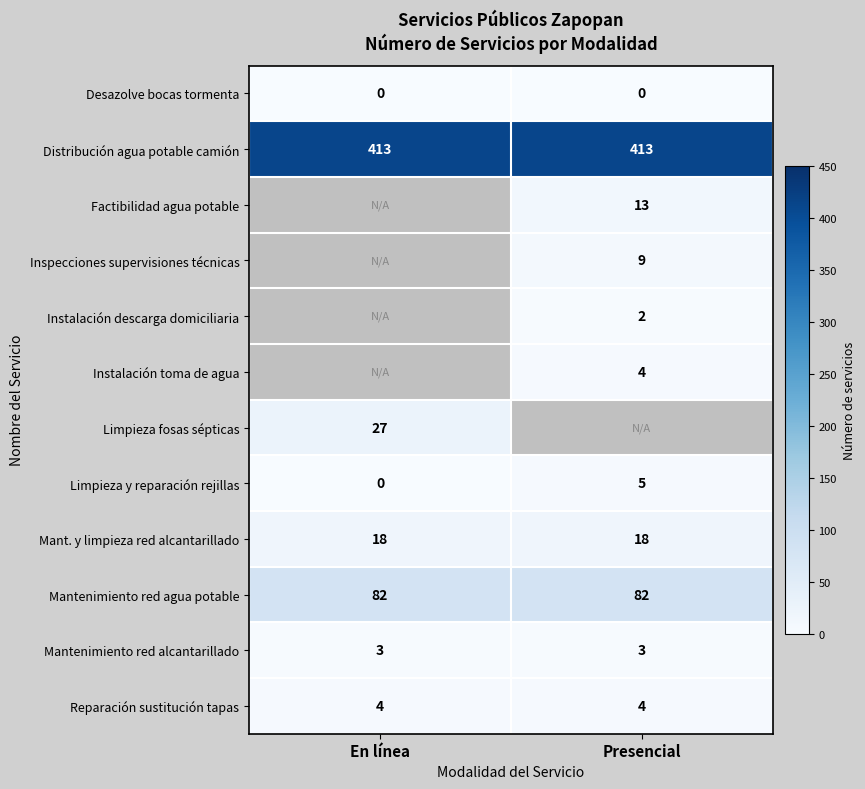

Is the value of Mantenimiento red alcantarillado at Presencial greater than the value of Mant. y limpieza red alcantarillado at En línea?

No